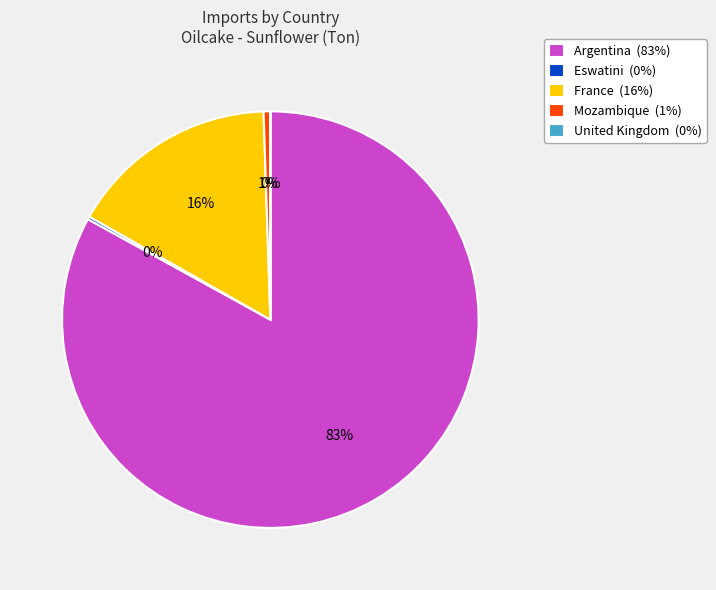

What is the largest slice in the pie chart?

Argentina (83%)